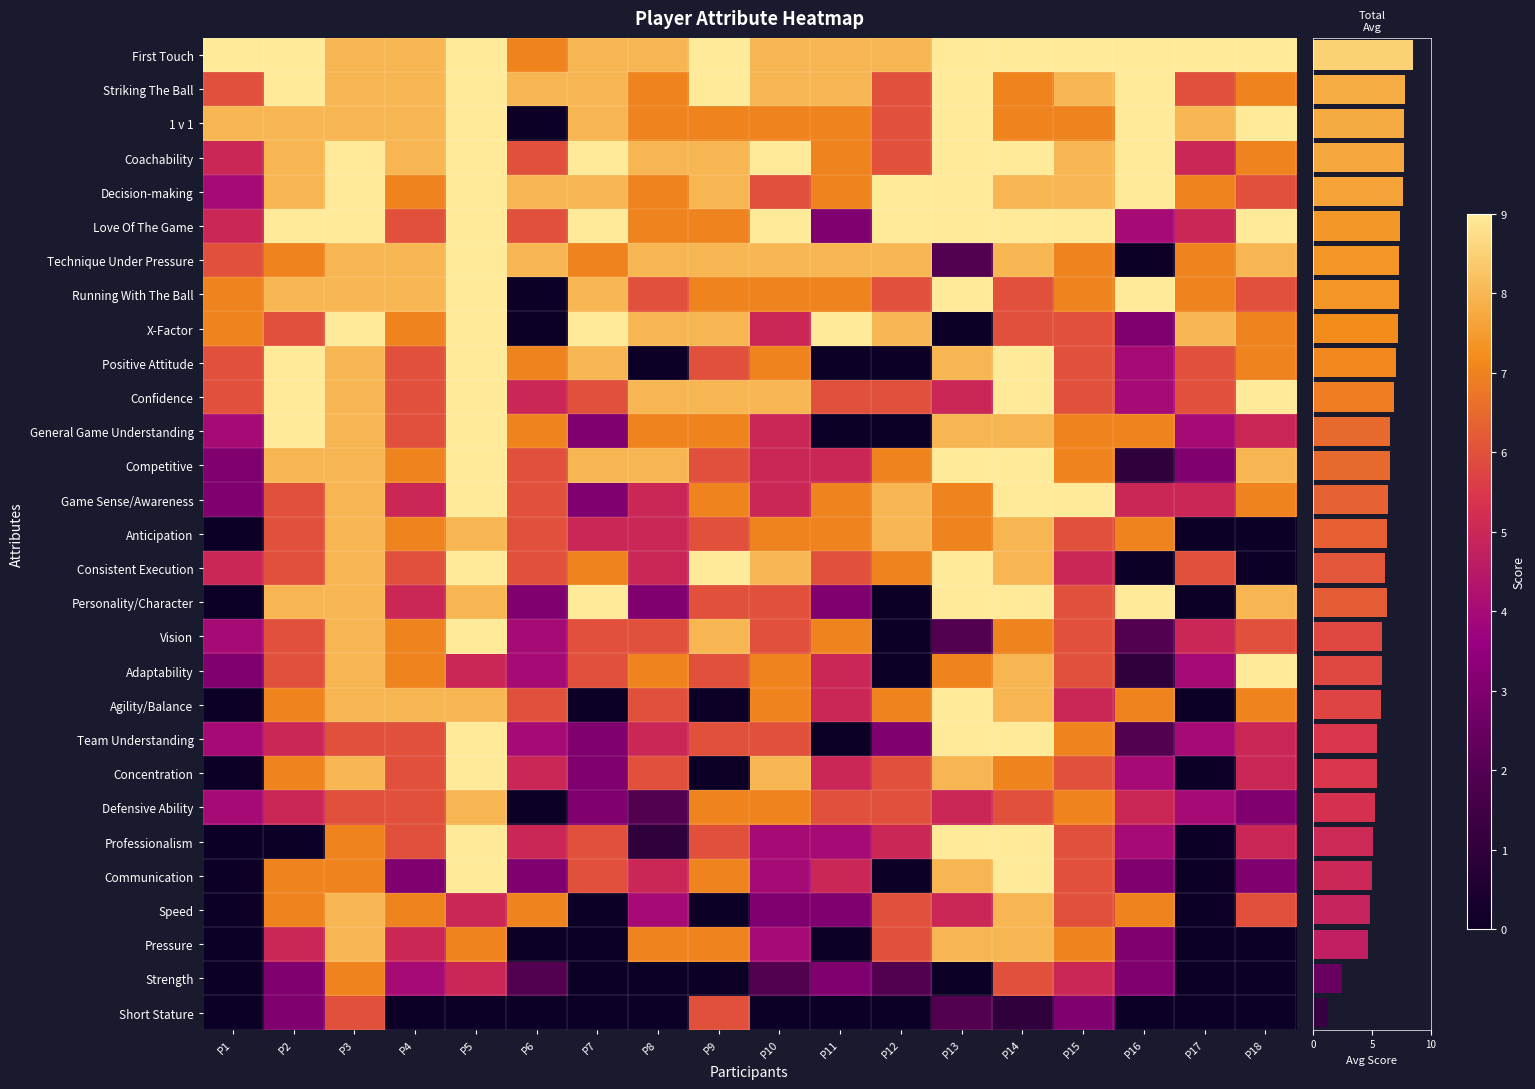

At how many categories does at least one series exceed 7?

18